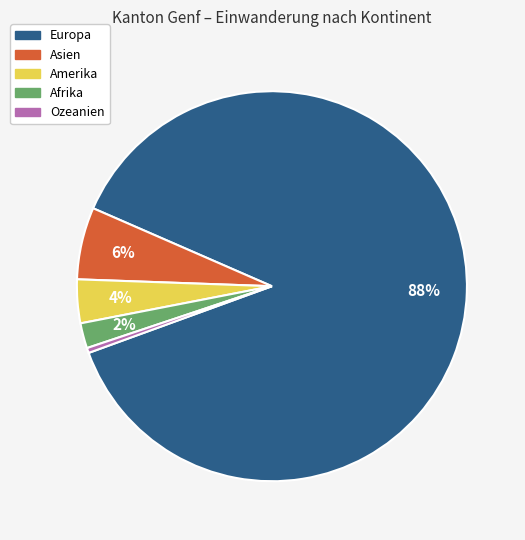

Which has a higher value, Europa or Afrika?

Europa